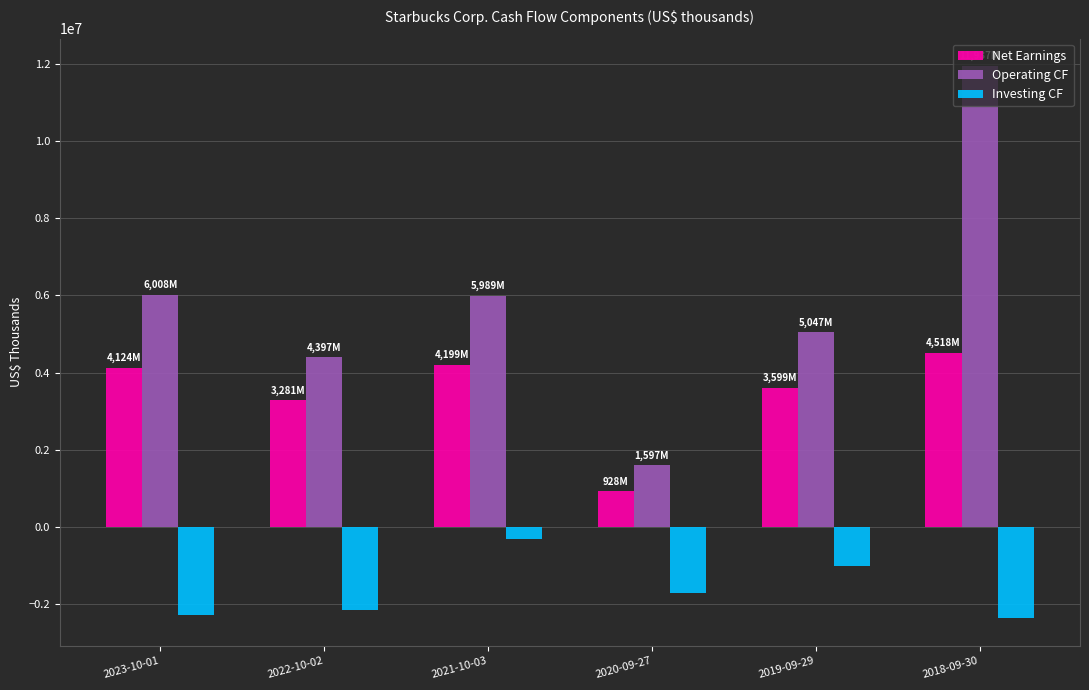

The value of Net Earnings at 2018-09-30 is 4518300. True or false?

True